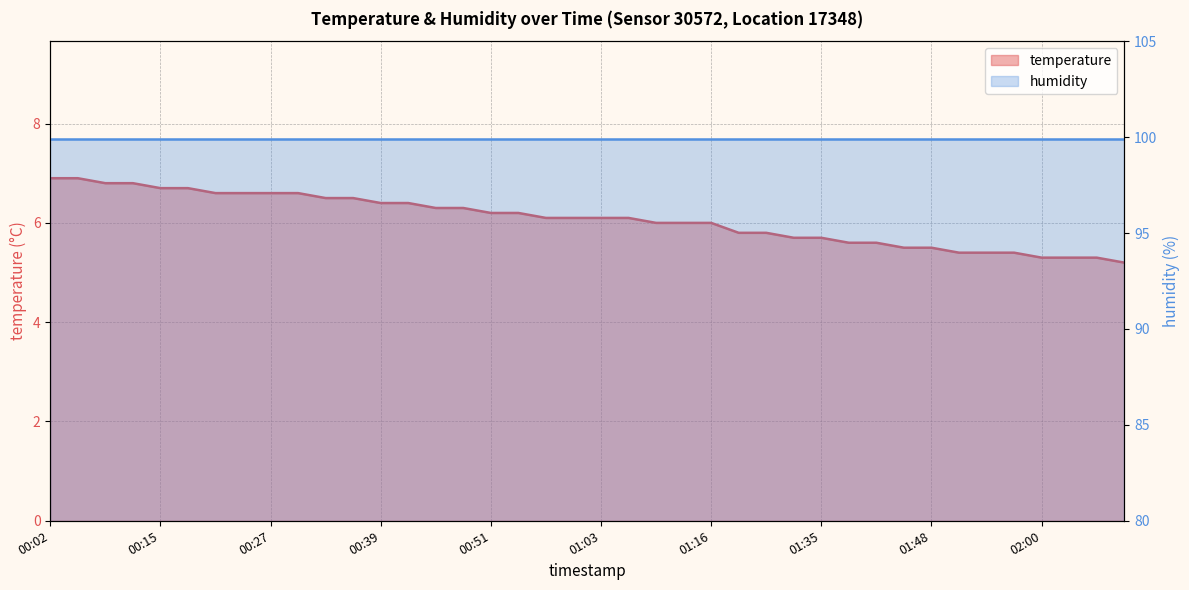

Is it true that the value at 02:00 is 8.2?

False